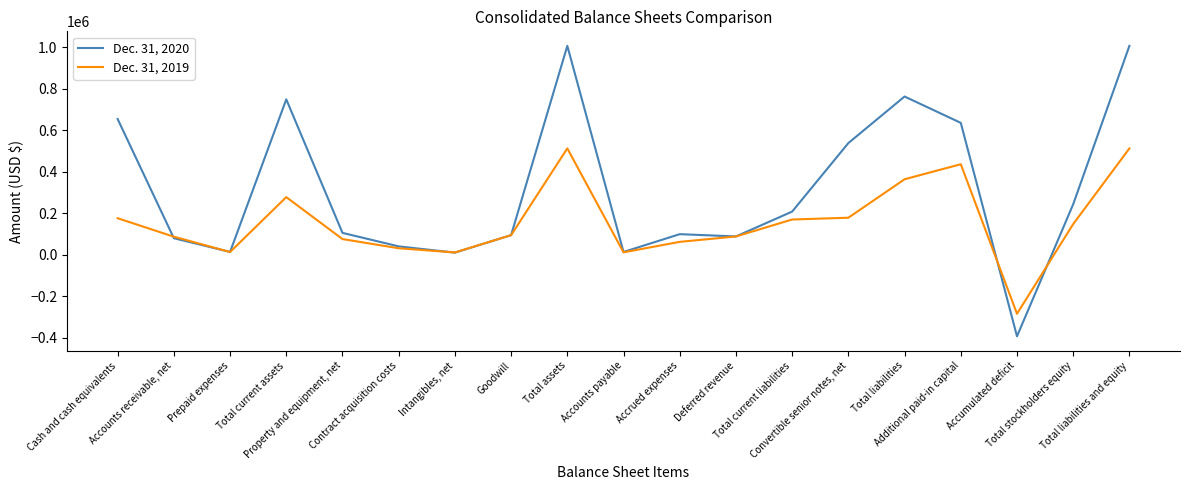

After their last crossing, which series has the higher values: Dec. 31, 2019 or Dec. 31, 2020?

Dec. 31, 2020